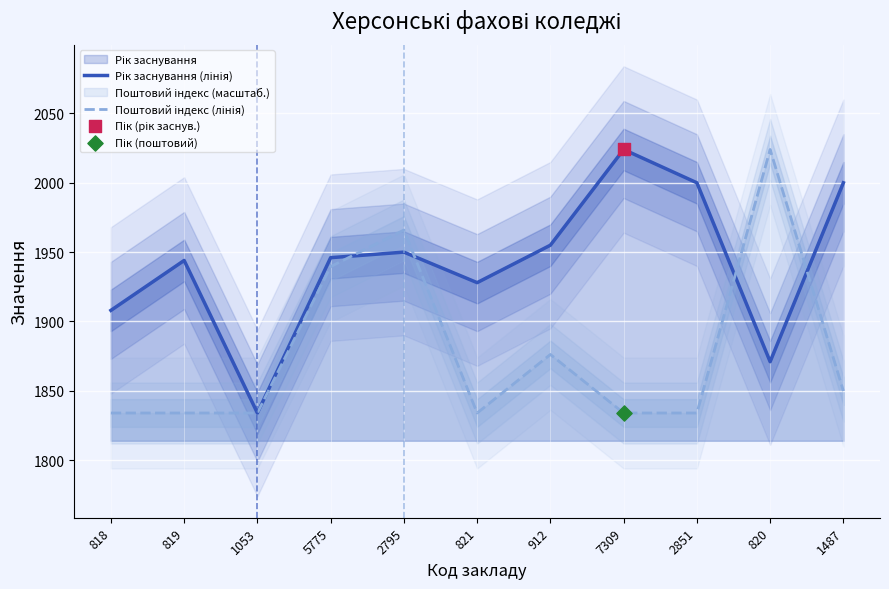

Which series has the largest total across all categories?

Рік заснування (лінія)